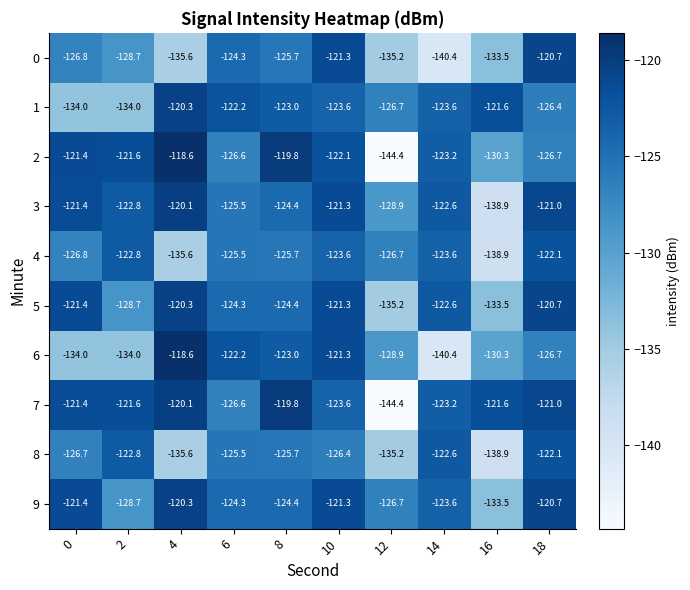

Is it true that 1 equals -123.6 at 14?

True